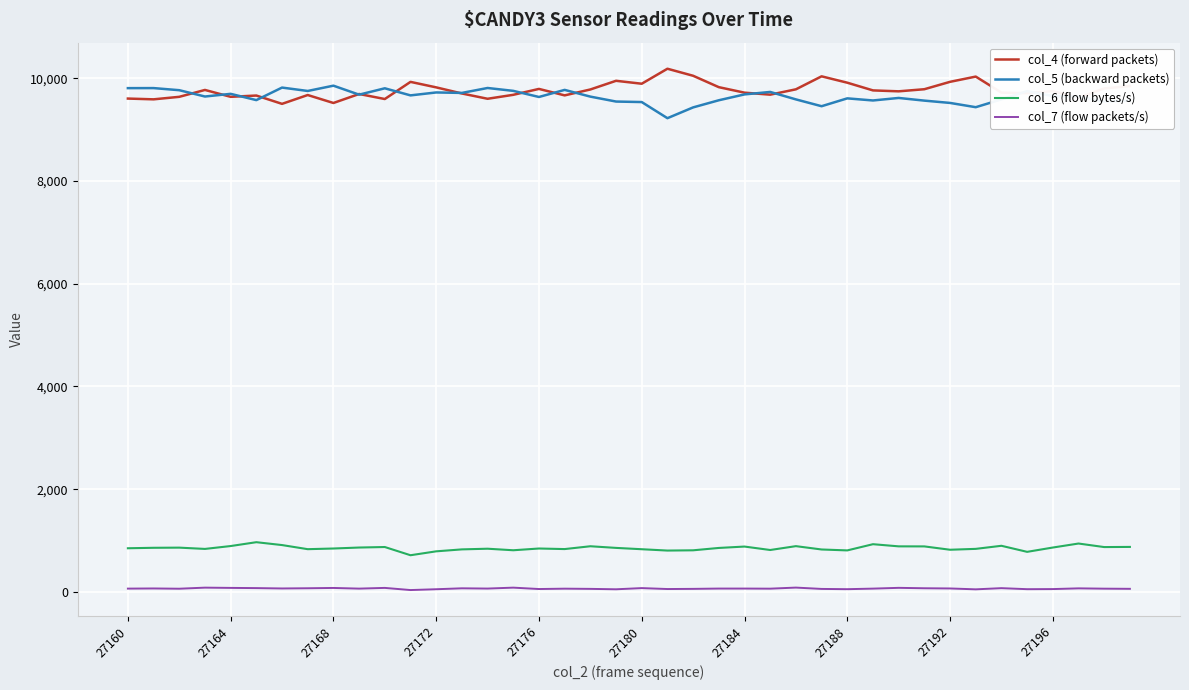

True or false: col_4 (forward packets) and col_7 (flow packets/s) intersect in this chart.

False